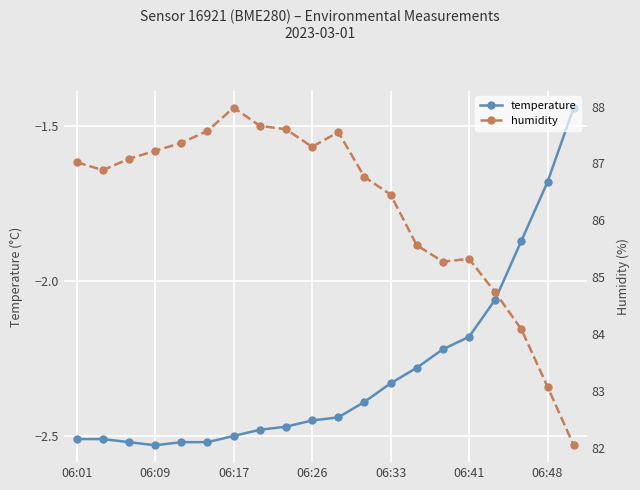

The temperature series shows -0.9 at 06:01. True or false?

False